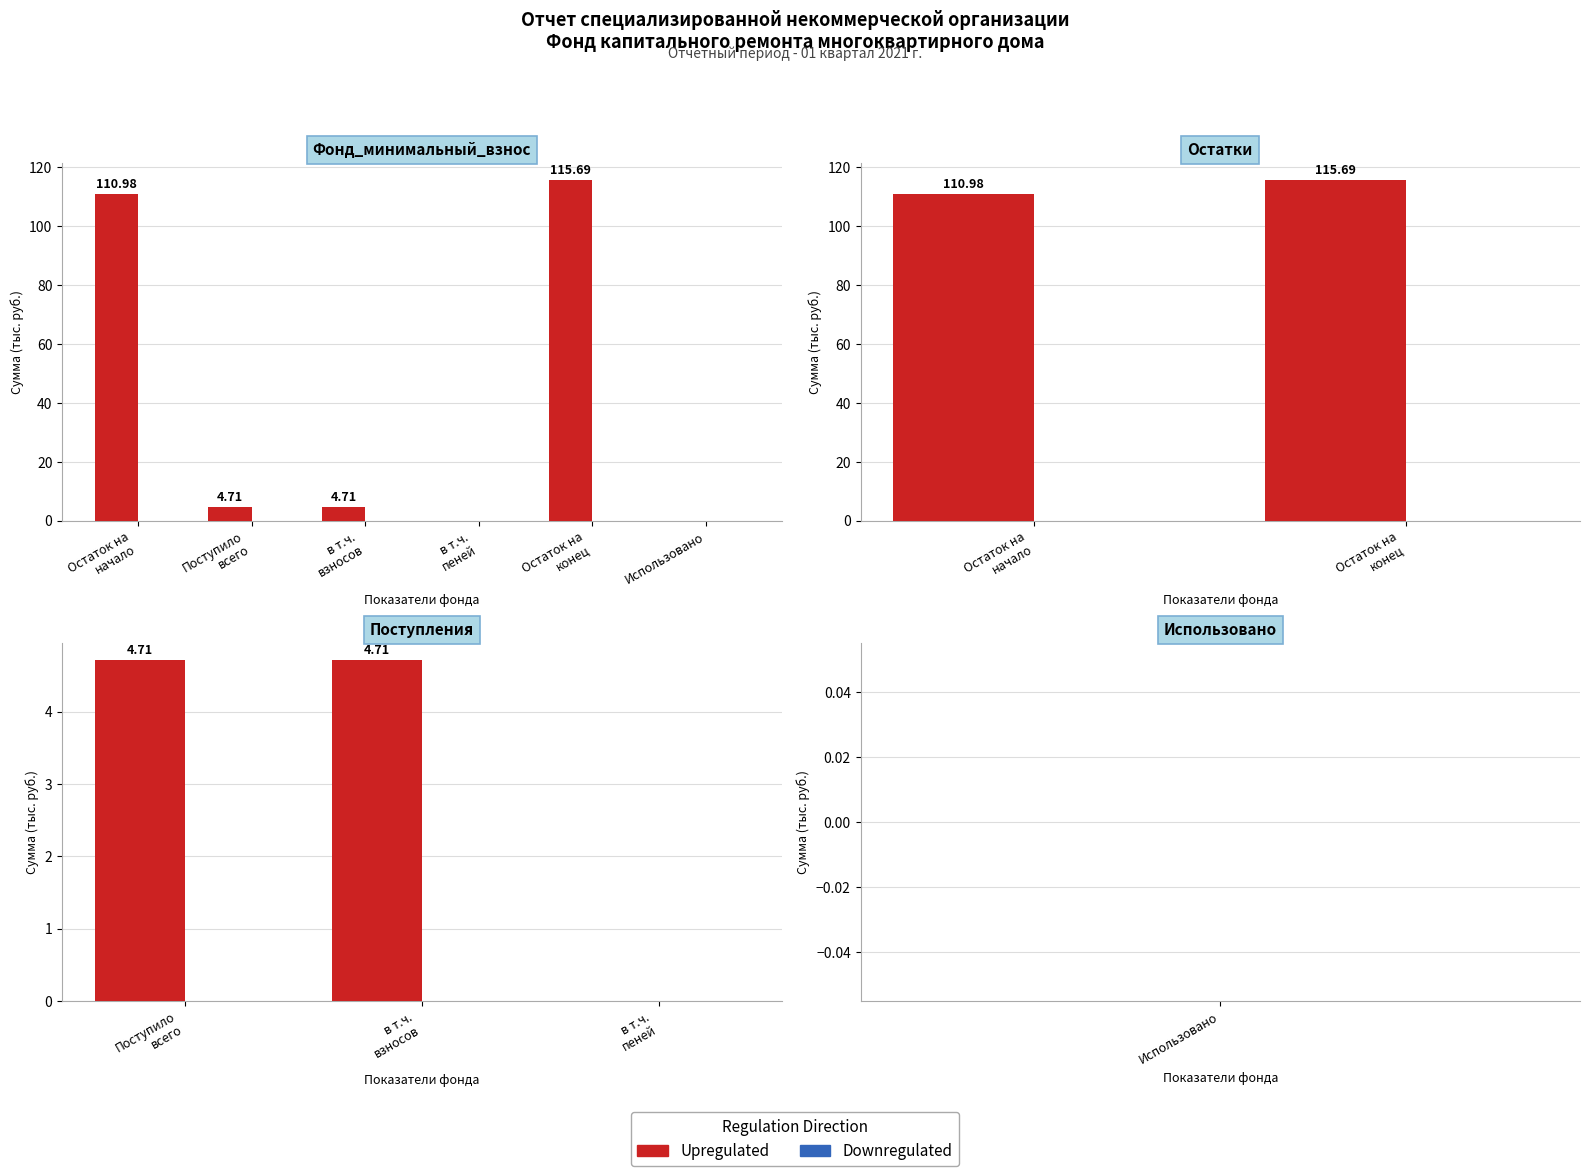

Which series has the largest total across all categories?

Upregulated